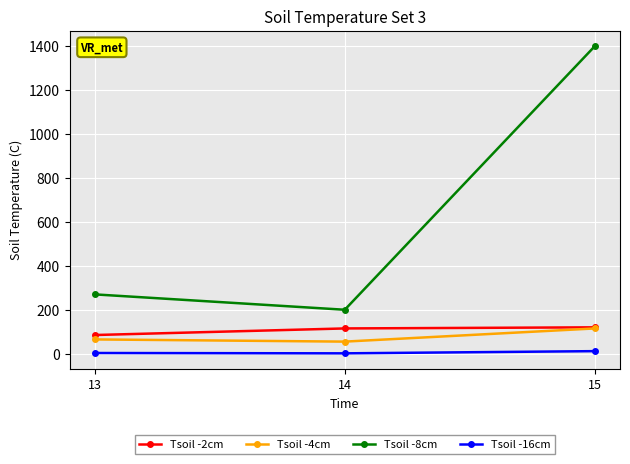

Rank the categories by Tsoil -8cm value from lowest to highest.

14, 13, 15